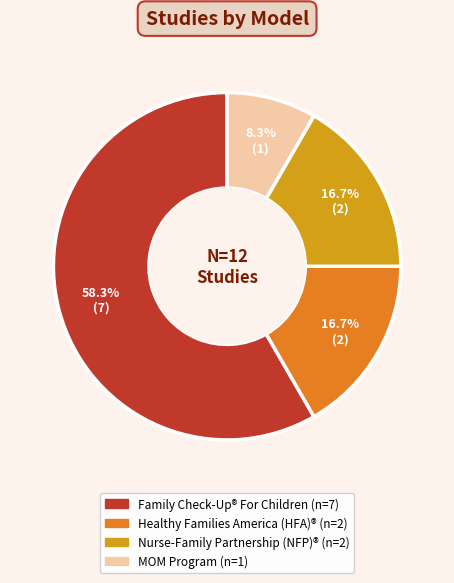

What percentage is the Healthy Families America (HFA)® slice, to the nearest percent?

17%